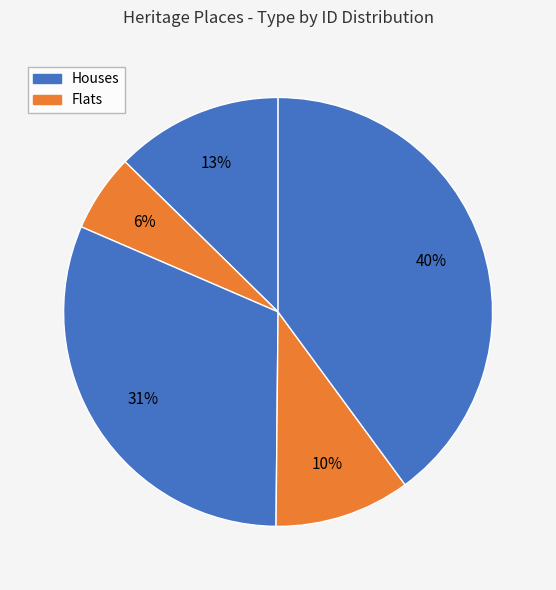

Is there a majority slice in this chart?

No